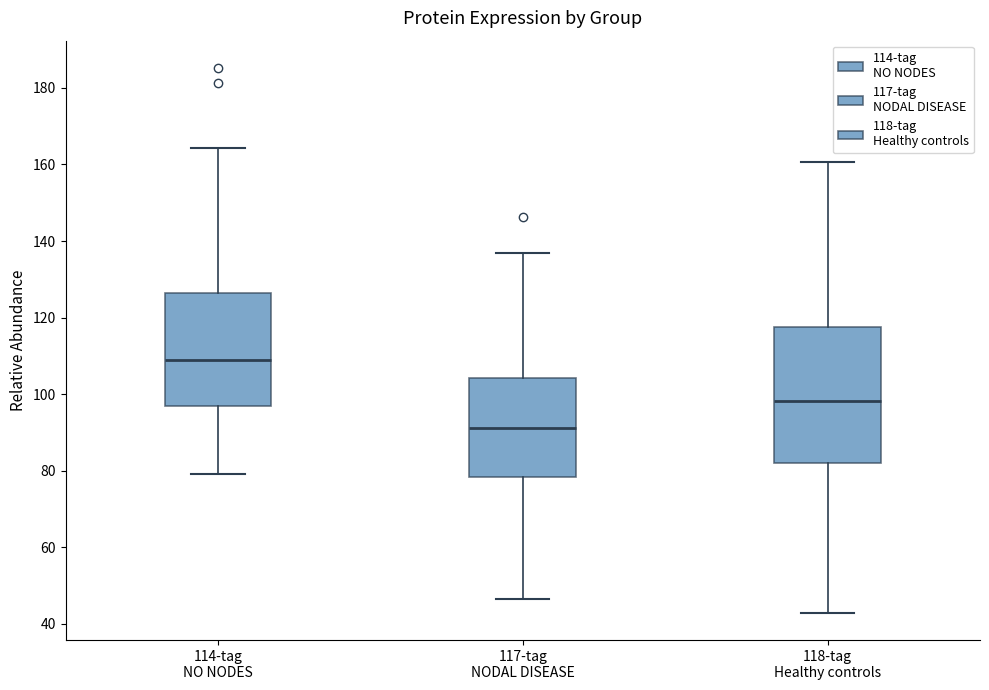

Reading left to right, read every box against the y-axis: the position of its median line, the range the box covers, and the ends of its whiskers. The values are not printed on the chart, so give them approximately, as read against the axis.

114-tag NO NODES: median 110, box 96 to 126, whiskers 80 to 164
117-tag NODAL DISEASE: median 92, box 78 to 104, whiskers 46 to 136
118-tag Healthy controls: median 98, box 82 to 118, whiskers 42 to 160